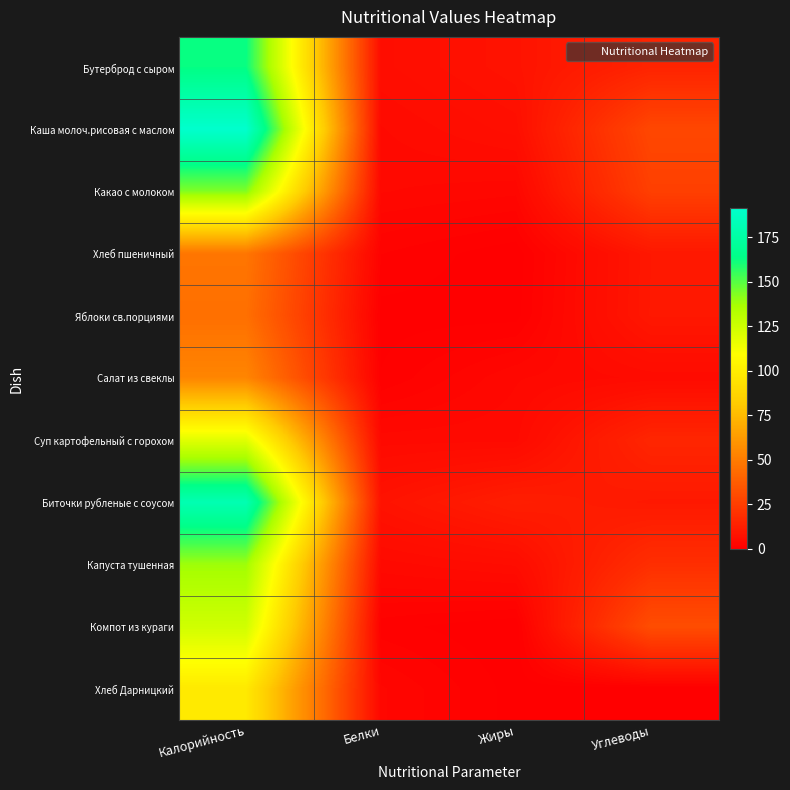

What is the total value across all series at Жиры?

44.0